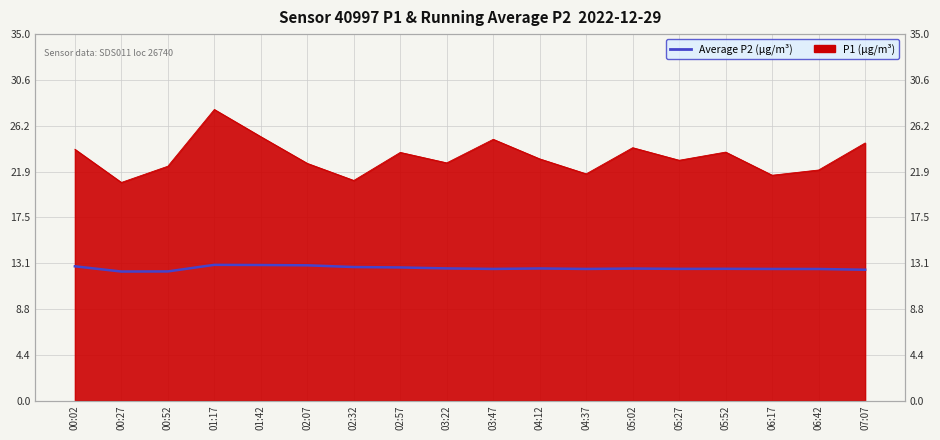

What is the difference between the second highest and second lowest values?

0.6